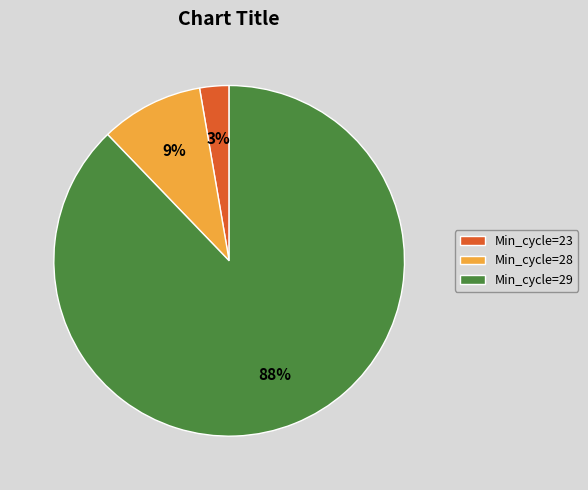

Is the sum of Min_cycle=28 and Min_cycle=23 greater than half?

No